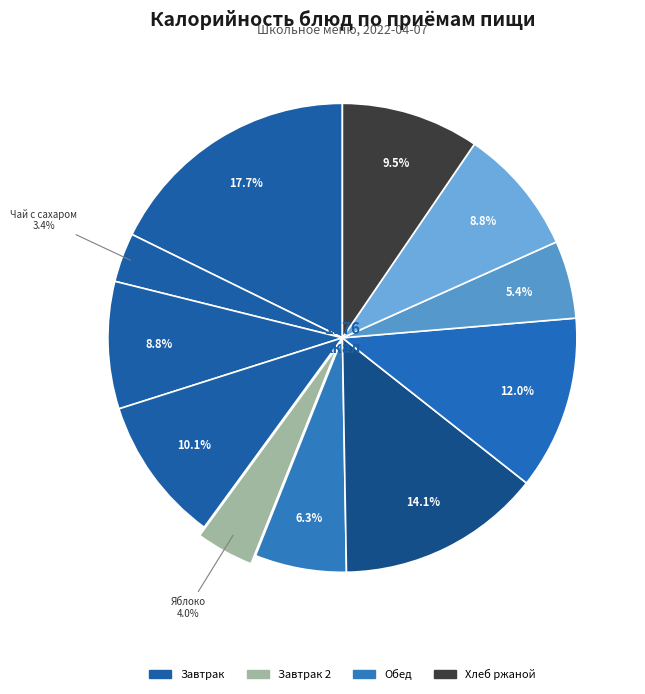

How many segments does this pie chart have?

11